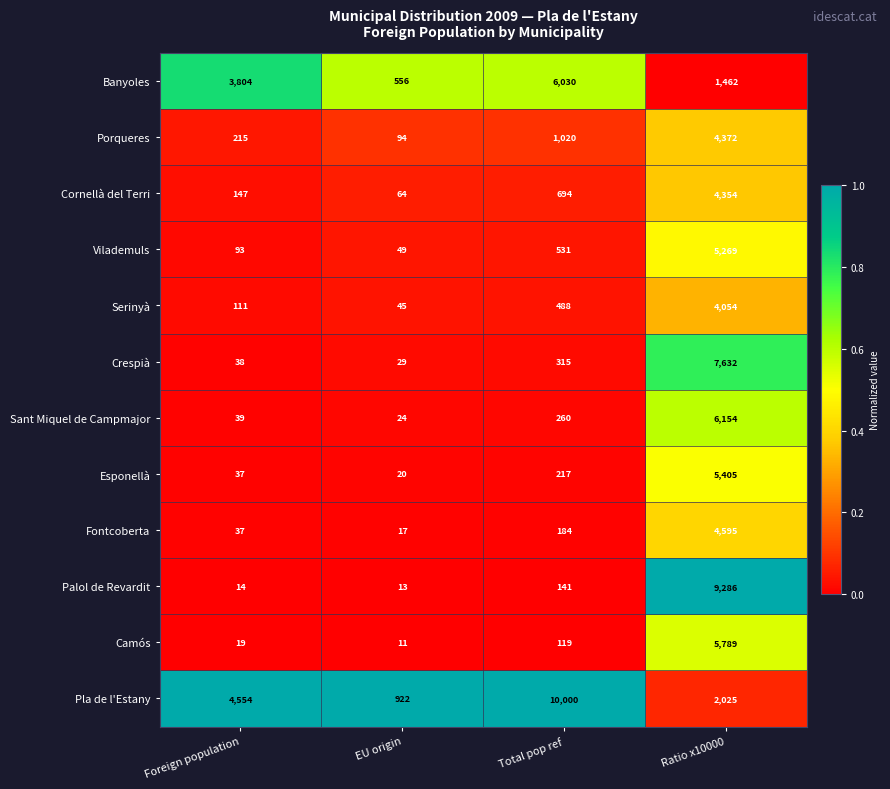

Rank the series by their maximum value, from highest to lowest.

Pla de l'Estany, Palol de Revardit, Crespià, Sant Miquel de Campmajor, Banyoles, Camós, Esponellà, Vilademuls, Fontcoberta, Porqueres, Cornellà del Terri, Serinyà